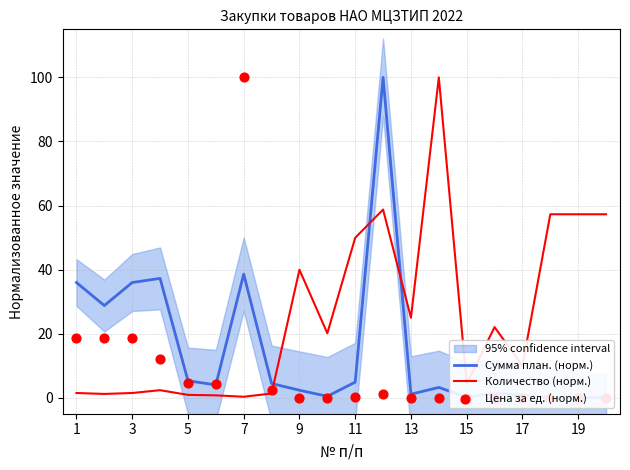

Which series reaches the minimum Y coordinate?

Сумма план. (норм.)